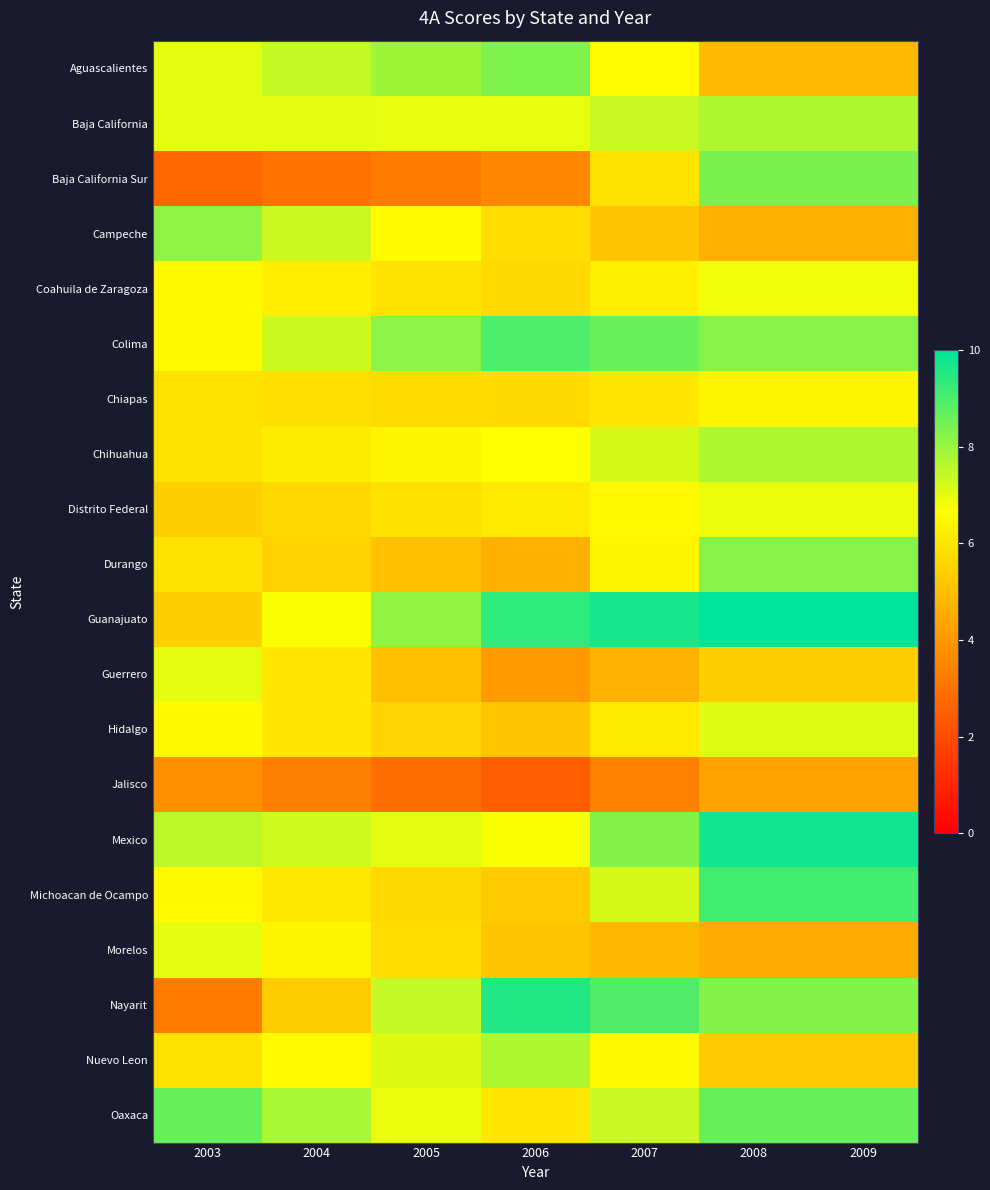

Reading left to right, what are all the values shown in this chart?

Aguascalientes: 2003=7.0	2004=7.5	2005=7.9	2006=8.3	2007=6.6	2008=4.9	2009=4.9
Baja California: 2003=7.0	2004=7.0	2005=7.0	2006=7.0	2007=7.4	2008=7.7	2009=7.7
Baja California Sur: 2003=2.7	2004=3.0	2005=3.3	2006=3.6	2007=6.0	2008=8.4	2009=8.4
Campeche: 2003=8.1	2004=7.3	2005=6.6	2006=5.8	2007=5.2	2008=4.6	2009=4.6
Coahuila de Zaragoza: 2003=6.5	2004=6.2	2005=5.9	2006=5.7	2007=6.3	2008=6.9	2009=6.9
Colima: 2003=6.5	2004=7.3	2005=8.1	2006=9.0	2007=8.6	2008=8.2	2009=8.2
Chiapas: 2003=5.9	2004=5.9	2005=5.8	2006=5.7	2007=6.1	2008=6.4	2009=6.4
Chihuahua: 2003=5.9	2004=6.2	2005=6.4	2006=6.6	2007=7.2	2008=7.7	2009=7.7
Distrito Federal: 2003=5.4	2004=5.6	2005=5.9	2006=6.1	2007=6.5	2008=6.9	2009=6.9
Durango: 2003=5.9	2004=5.5	2005=5.0	2006=4.6	2007=6.4	2008=8.2	2009=8.2
Guanajuato: 2003=5.4	2004=6.7	2005=8.1	2006=9.4	2007=9.7	2008=10.0	2009=10.0
Guerrero: 2003=7.0	2004=6.0	2005=5.0	2006=4.0	2007=4.7	2008=5.4	2009=5.4
Hidalgo: 2003=6.5	2004=6.0	2005=5.6	2006=5.1	2007=6.1	2008=7.1	2009=7.1
Jalisco: 2003=3.8	2004=3.4	2005=2.9	2006=2.5	2007=3.4	2008=4.3	2009=4.3
Mexico: 2003=7.6	2004=7.3	2005=7.0	2006=6.8	2007=8.2	2008=9.7	2009=9.7
Michoacan de Ocampo: 2003=6.5	2004=6.1	2005=5.7	2006=5.3	2007=7.2	2008=9.1	2009=9.1
Morelos: 2003=7.0	2004=6.4	2005=5.8	2006=5.2	2007=4.8	2008=4.5	2009=4.5
Nayarit: 2003=3.2	2004=5.4	2005=7.5	2006=9.6	2007=8.9	2008=8.3	2009=8.3
Nuevo Leon: 2003=5.9	2004=6.5	2005=7.1	2006=7.7	2007=6.5	2008=5.3	2009=5.3
Oaxaca: 2003=8.6	2004=7.8	2005=6.9	2006=6.1	2007=7.4	2008=8.6	2009=8.6